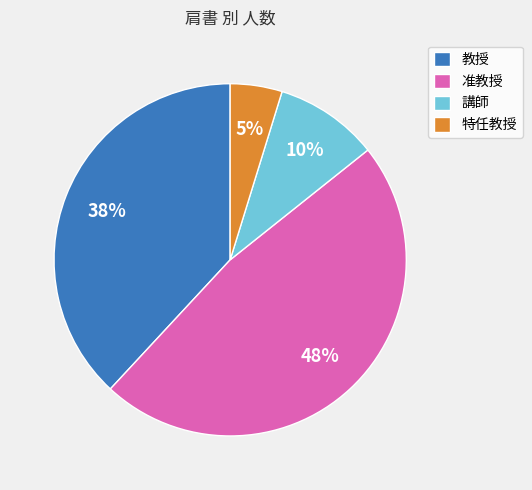

The 教授 slice represents 45% of the pie. True or false?

False